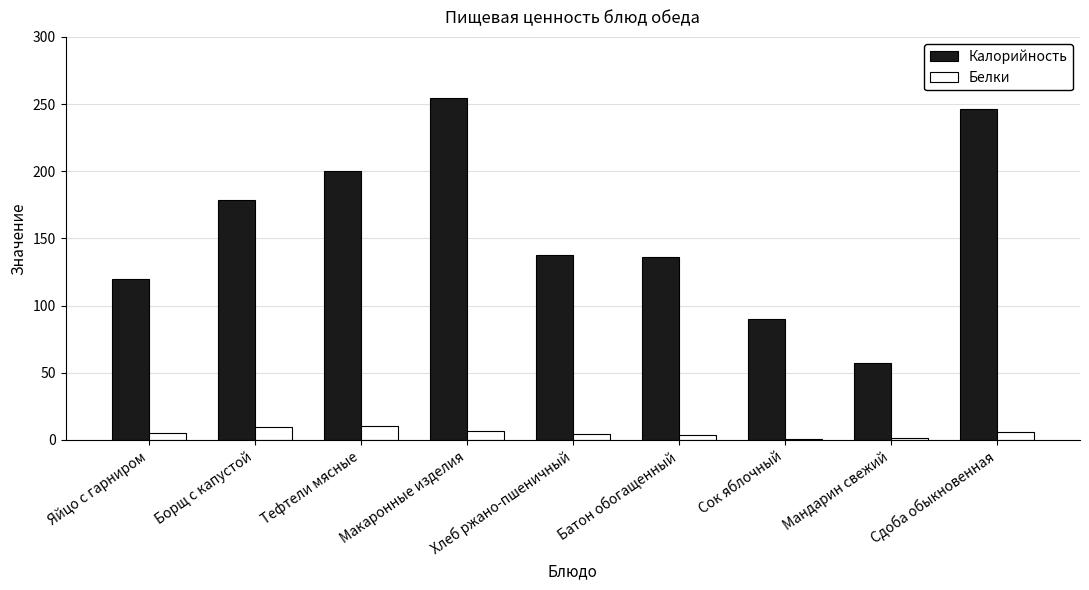

What is the total value across all series at Сок яблочный?

91.0